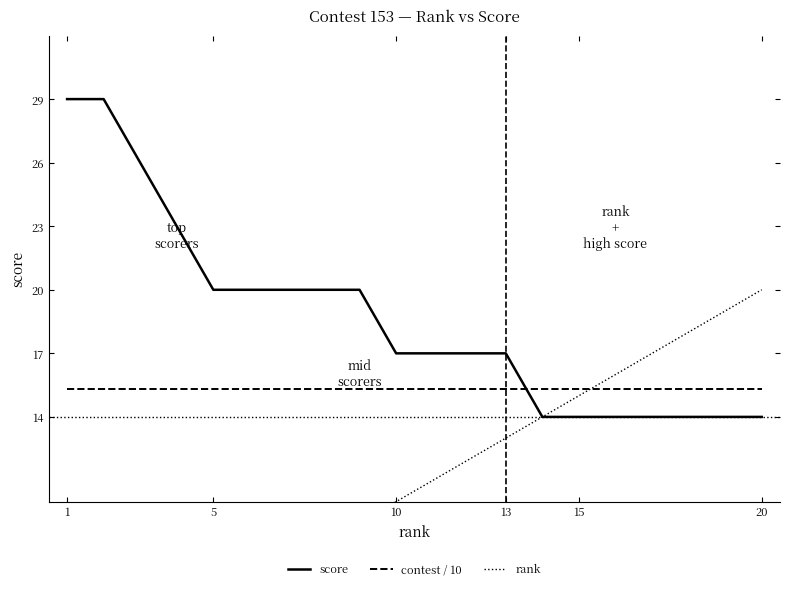

What is the minimum value for contest / 10?

15.3